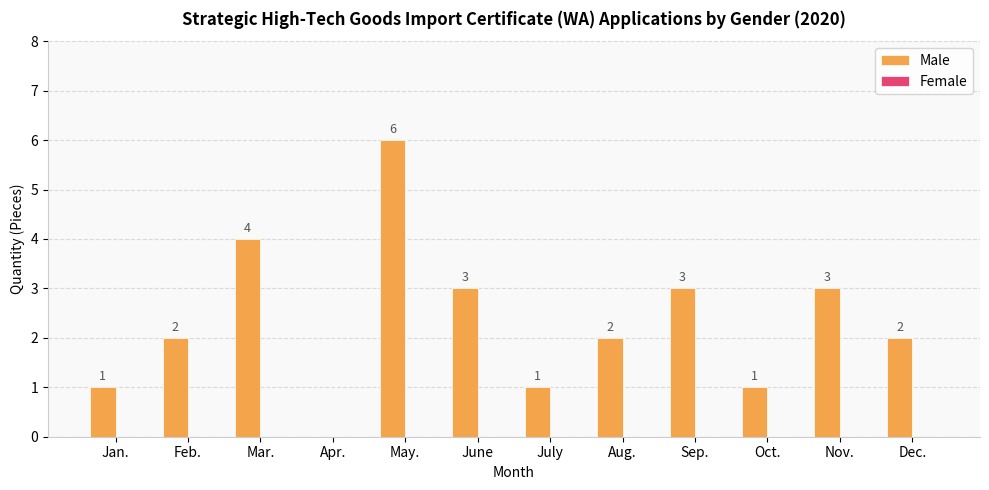

True or false: the data shows 2 at Aug..

True